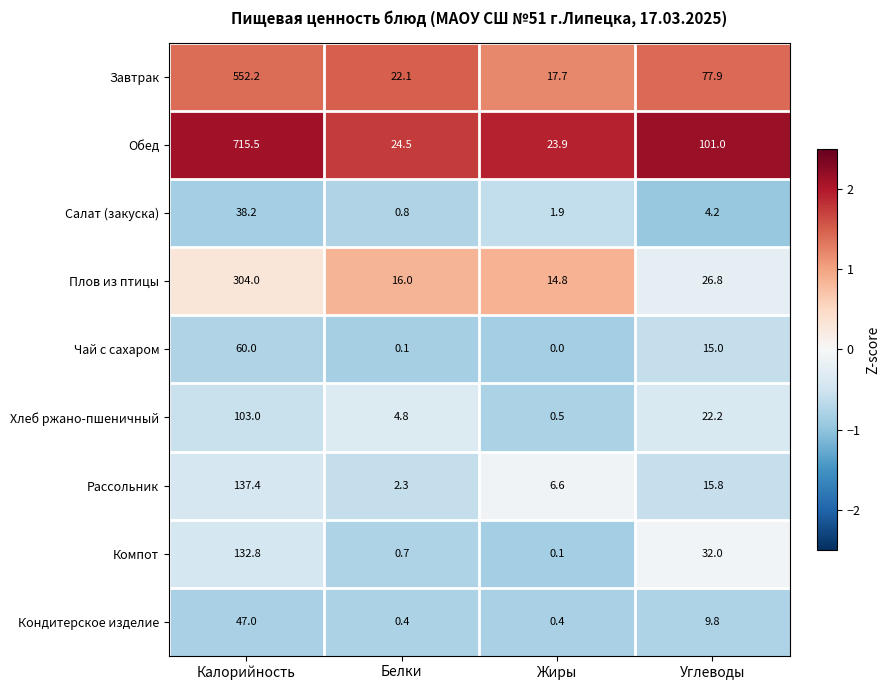

True or false: Салат (закуска) has a value of 0.9 at Углеводы.

False